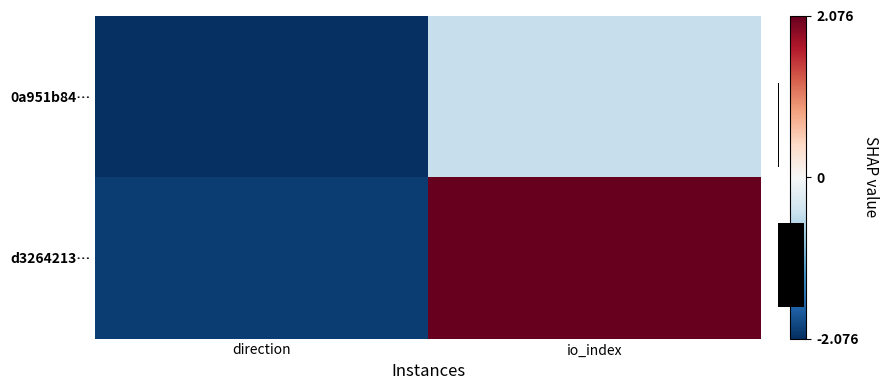

At which label does d3264213… first exceed 2?

io_index